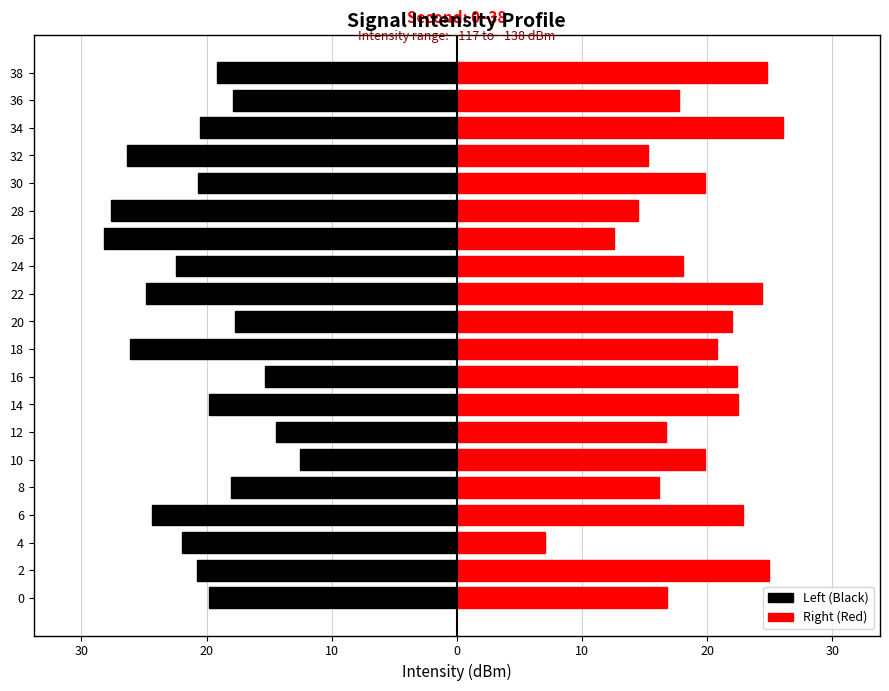

Which series has the largest range (max minus min)?

Right (Red)